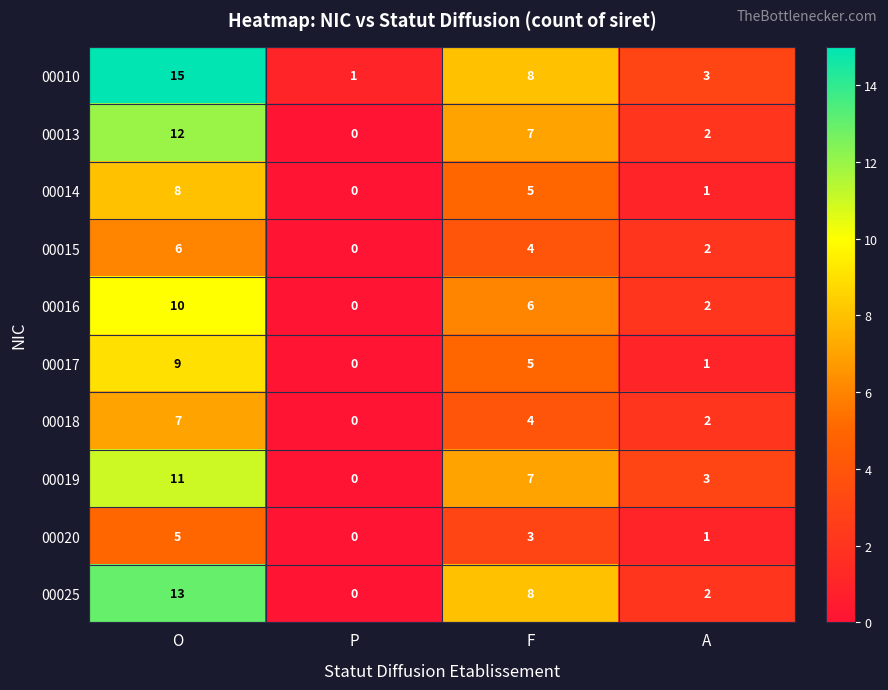

List the series in order of their peak value, lowest first.

00020, 00015, 00018, 00014, 00017, 00016, 00019, 00013, 00025, 00010